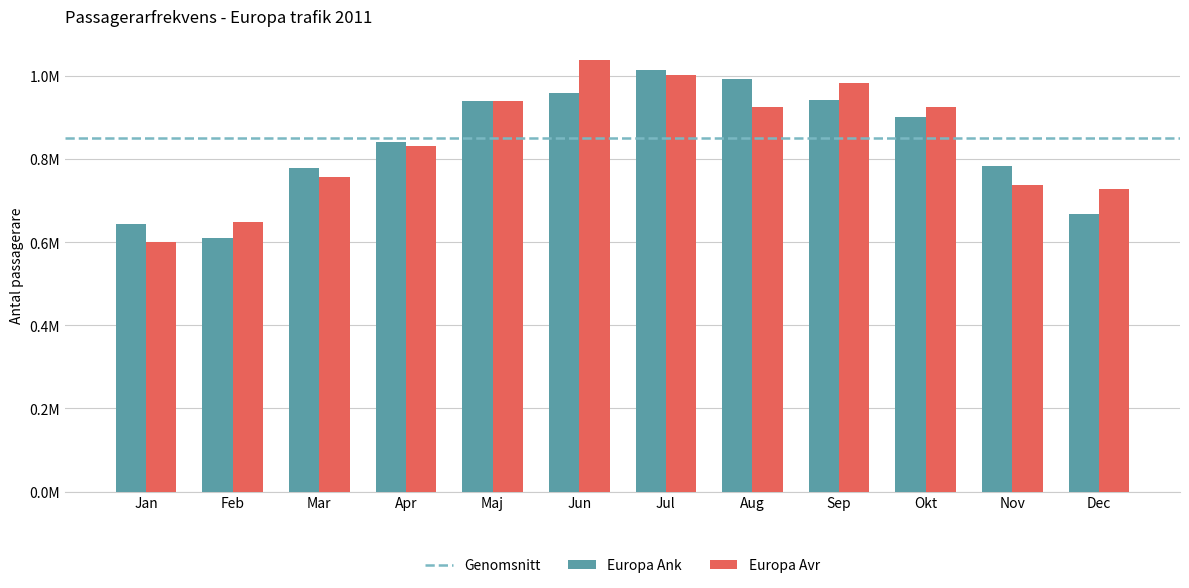

What is the average value of the Europa Avr series?

842625